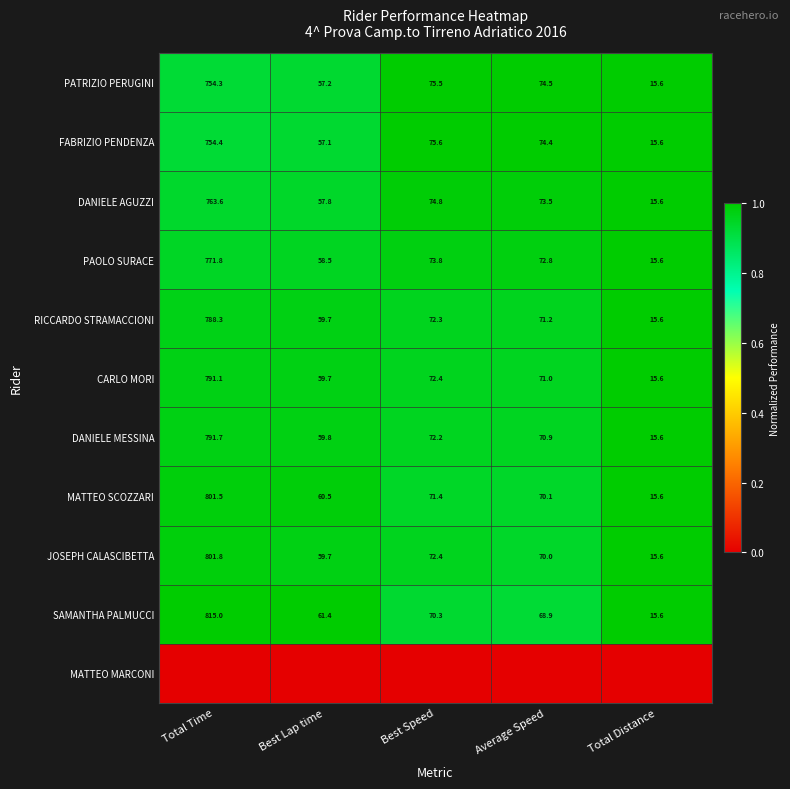

The JOSEPH CALASCIBETTA series shows 1.7 at Best Speed. True or false?

False